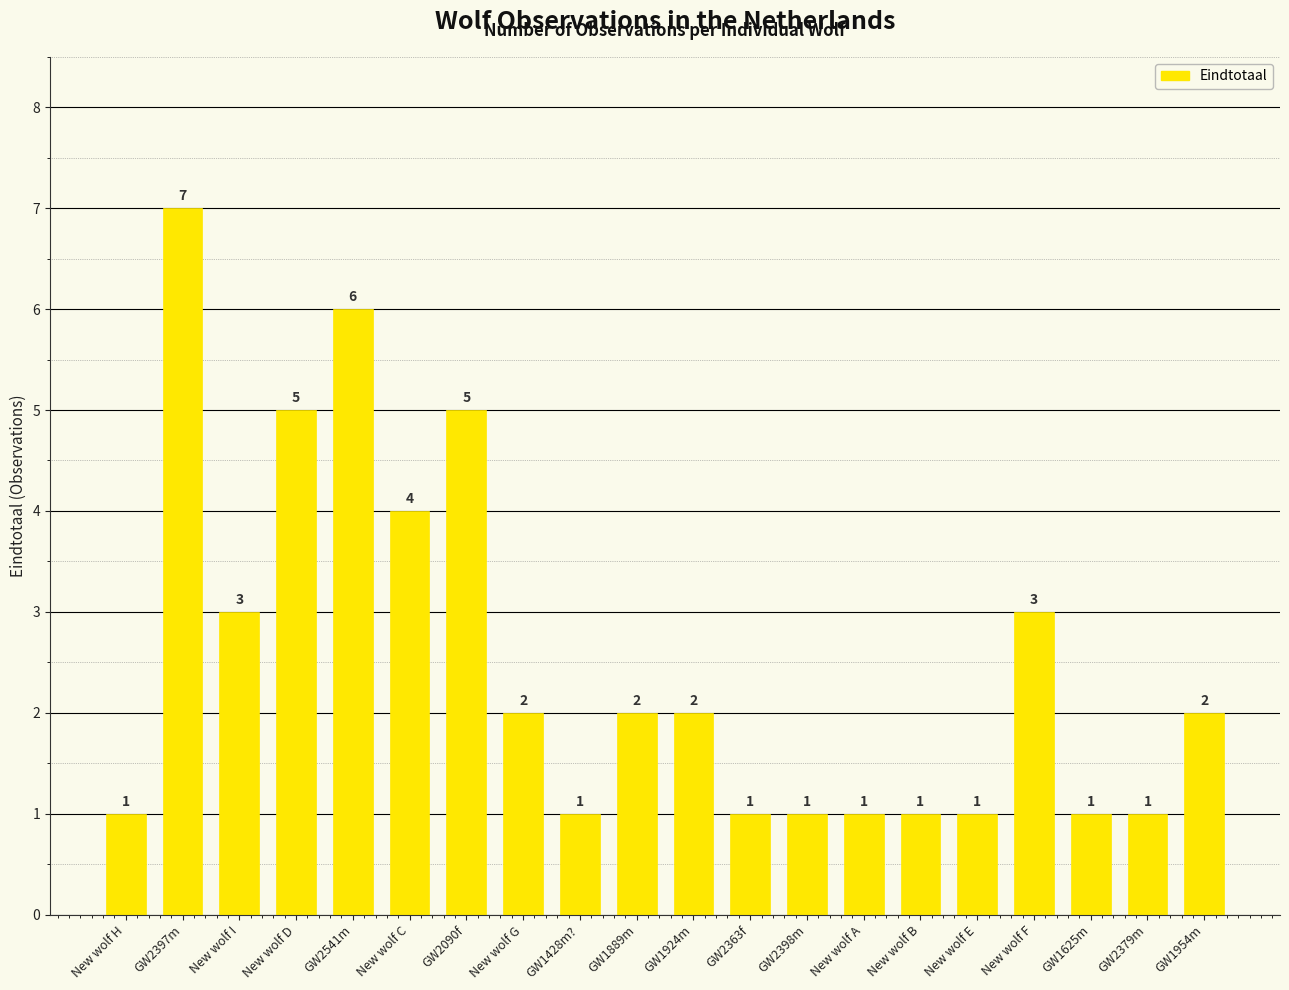

The value at GW1954m is 1. True or false?

False